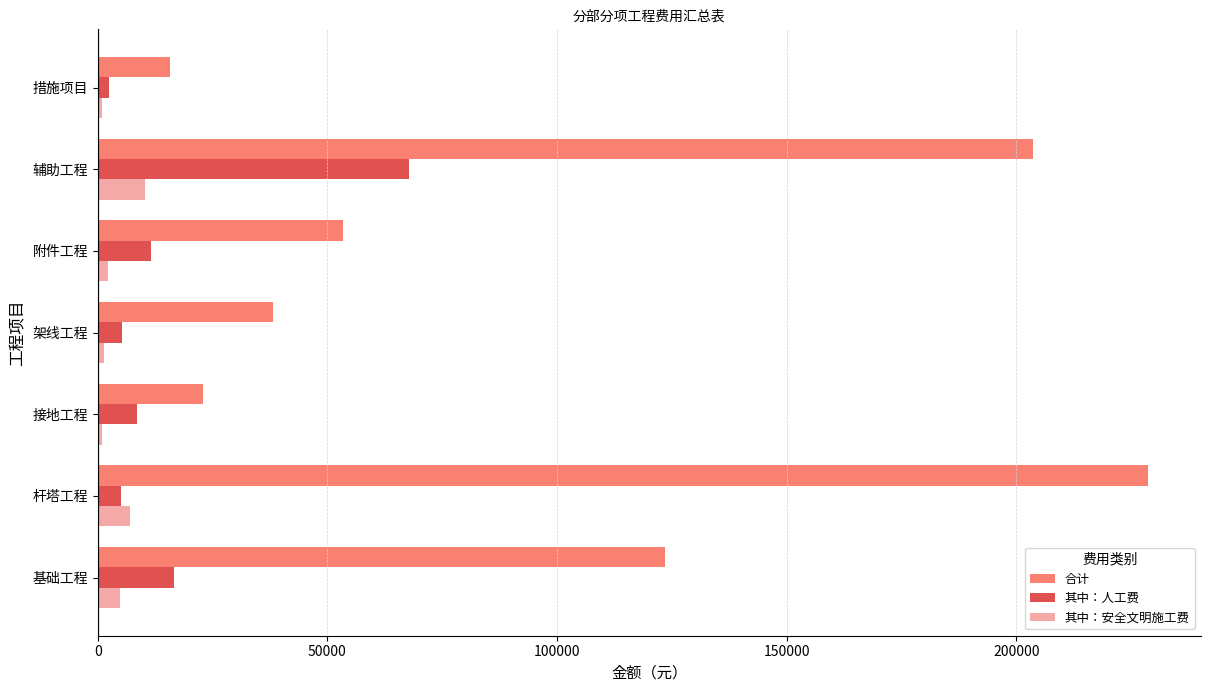

Which series has the largest range (max minus min)?

合计